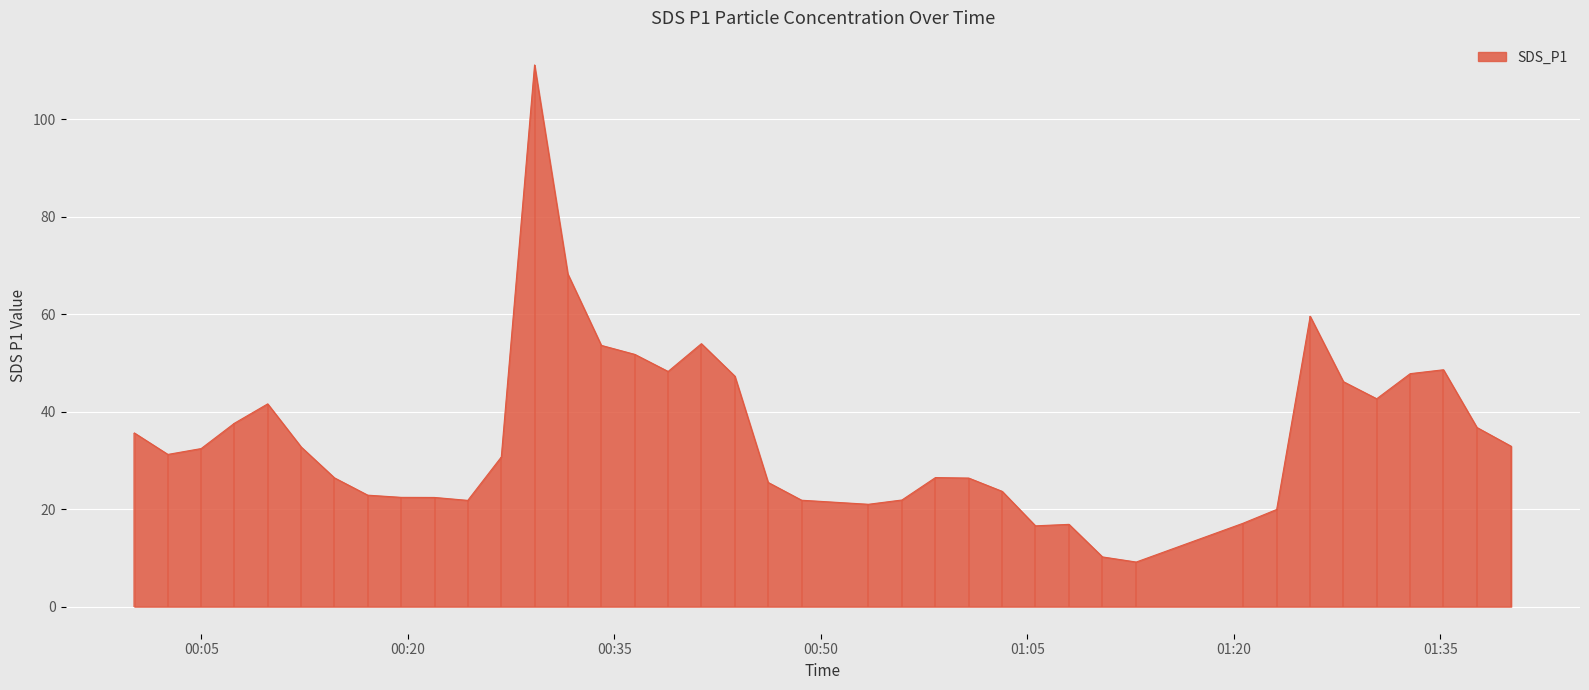

Approximately how many times larger is the value at 2022/01/19 01:08:01 compared to 2022/01/19 00:38:54?

0.3